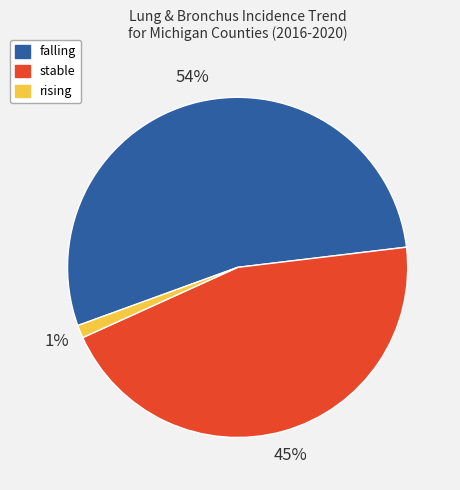

To the nearest percent, what portion does falling represent?

54%